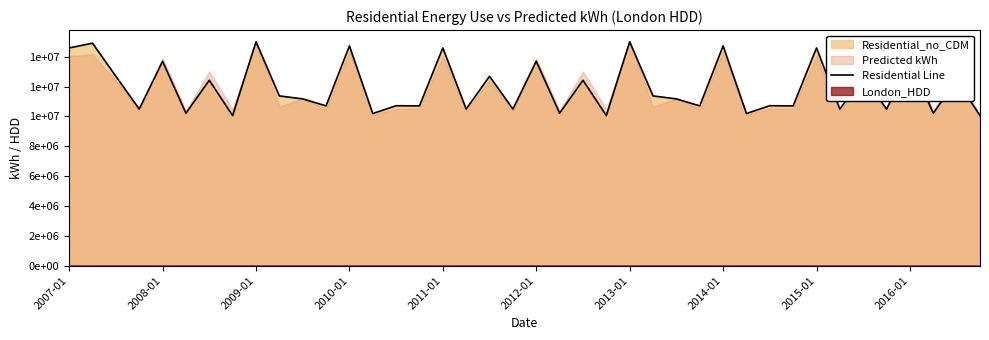

How many lines are shown in the chart?

1